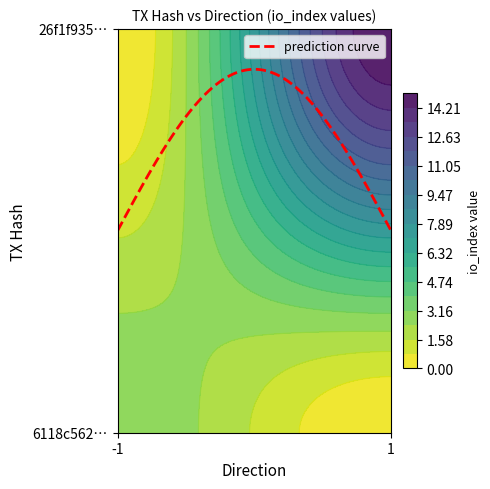

Which series has the largest range (max minus min)?

26f1f935894700c4028fbbd13caa9657755b799